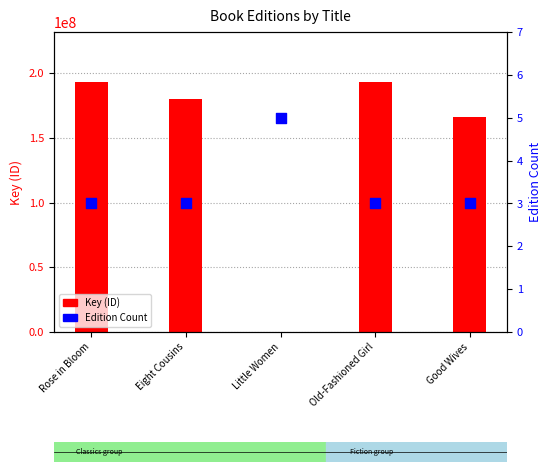

What are all the series names shown in the legend?

Key (ID), Edition Count